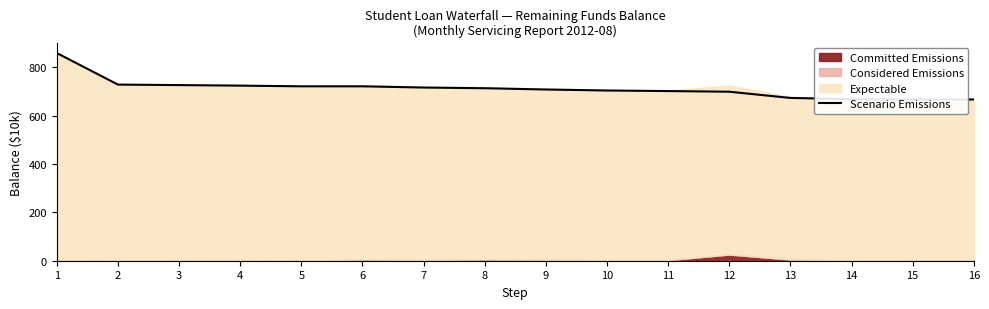

What is the value of the 2nd point from the left?

729.1